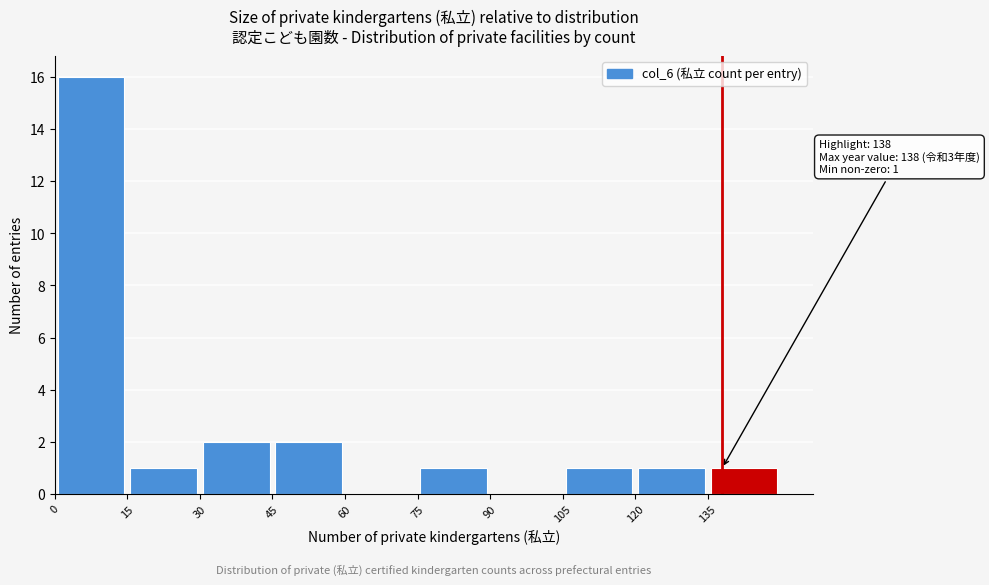

Over which range of the x-axis is the bar tallest?

0 to 15